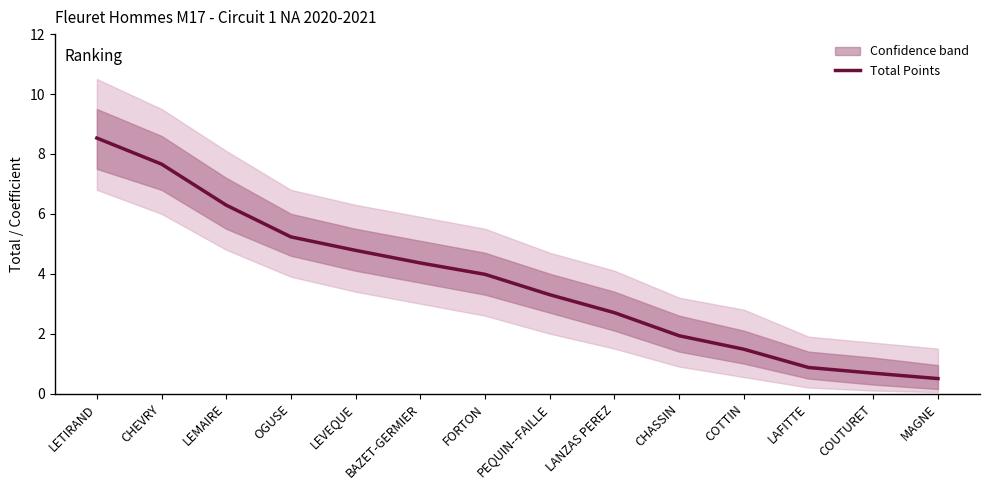

Reading right to left, list all the values displayed in this chart.

0.5	0.7	0.9	1.5	1.9	2.7	3.3	4.0	4.4	4.8	5.2	6.3	7.7	8.5